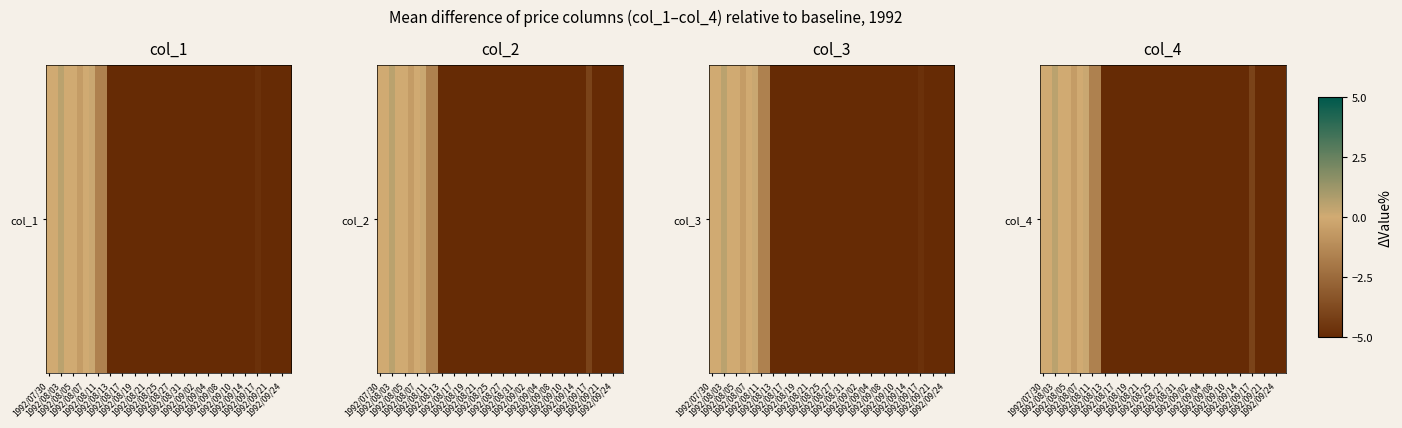

How many positive values are there?

2